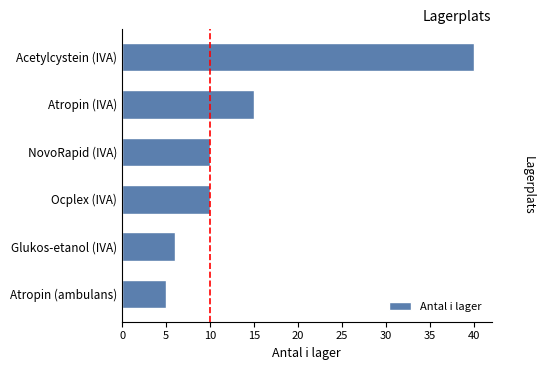

Is it true that the value at Glukos-etanol (IVA) is 6?

True